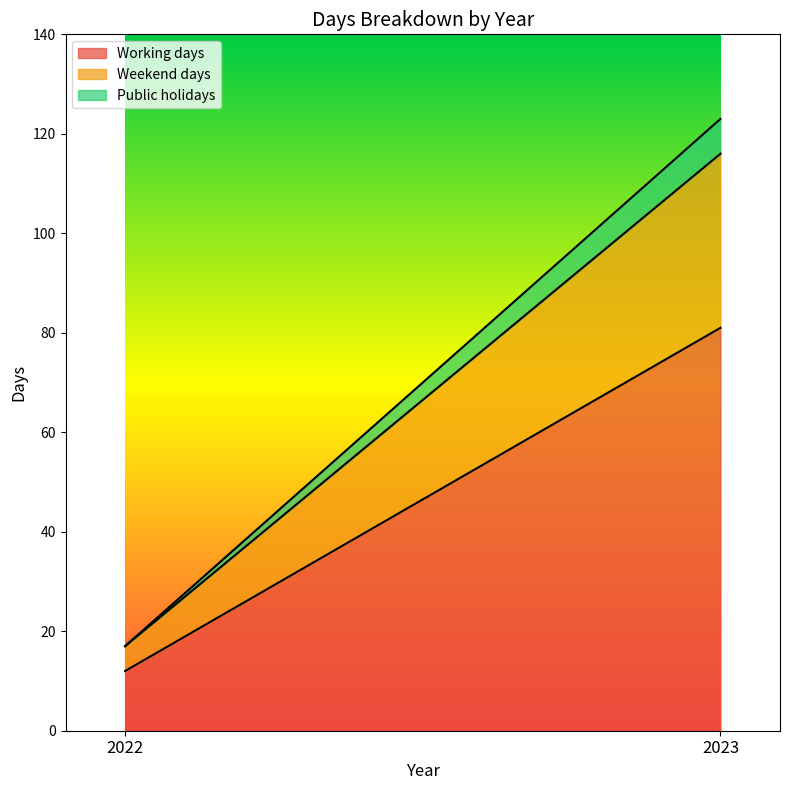

True or false: Working days has a value of 12 at 2022.

True